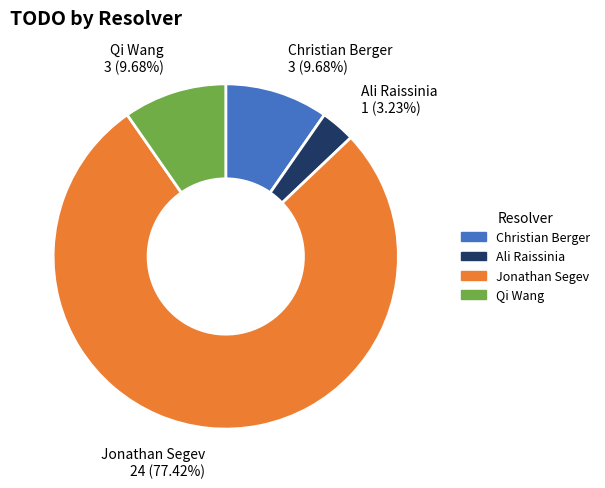

Which slice represents more than half of the pie?

Jonathan Segev